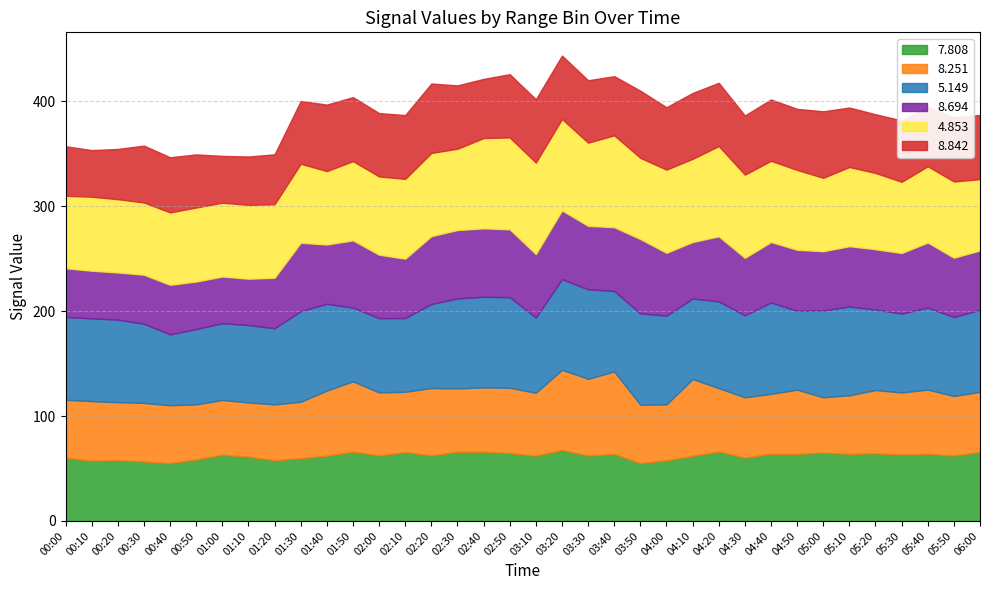

What is the average value of the   8.694 series?

56.8